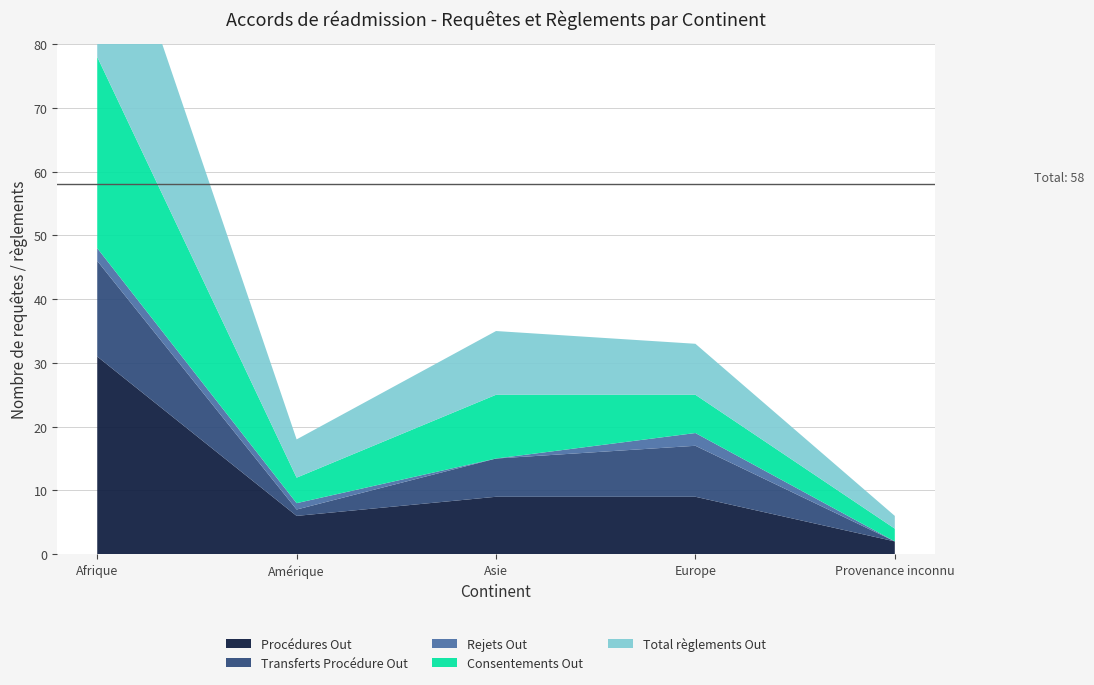

Reading right to left, extract all data points from this chart.

Total règlements (radiations incl.) Out: Provenance inconnu=2	Europe=8	Asie=10	Amérique=6	Afrique=32
Consentements Out: Provenance inconnu=2	Europe=6	Asie=10	Amérique=4	Afrique=30
Rejets Out: Provenance inconnu=0	Europe=2	Asie=0	Amérique=1	Afrique=2
Procédures Out: Provenance inconnu=2	Europe=9	Asie=9	Amérique=6	Afrique=31
Transferts Procédure Out: Provenance inconnu=0	Europe=8	Asie=6	Amérique=1	Afrique=15